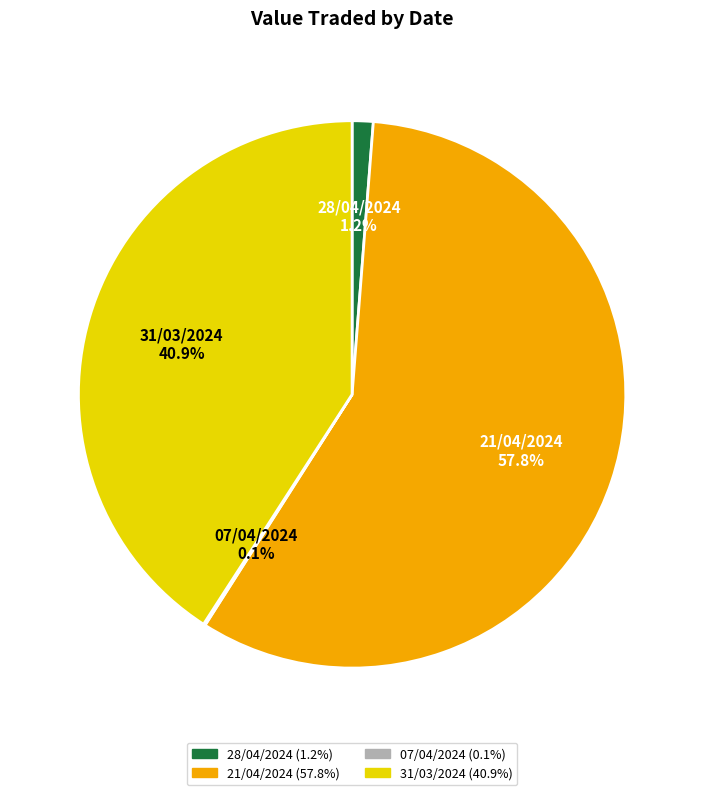

To the nearest percent, what is the difference between the largest and smallest slice percentages?

58%